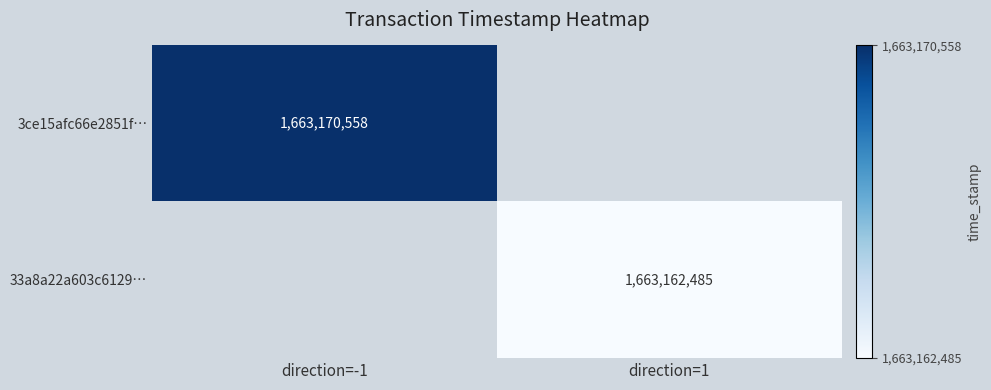

Which has a higher value, direction=1 or direction=-1?

direction=-1